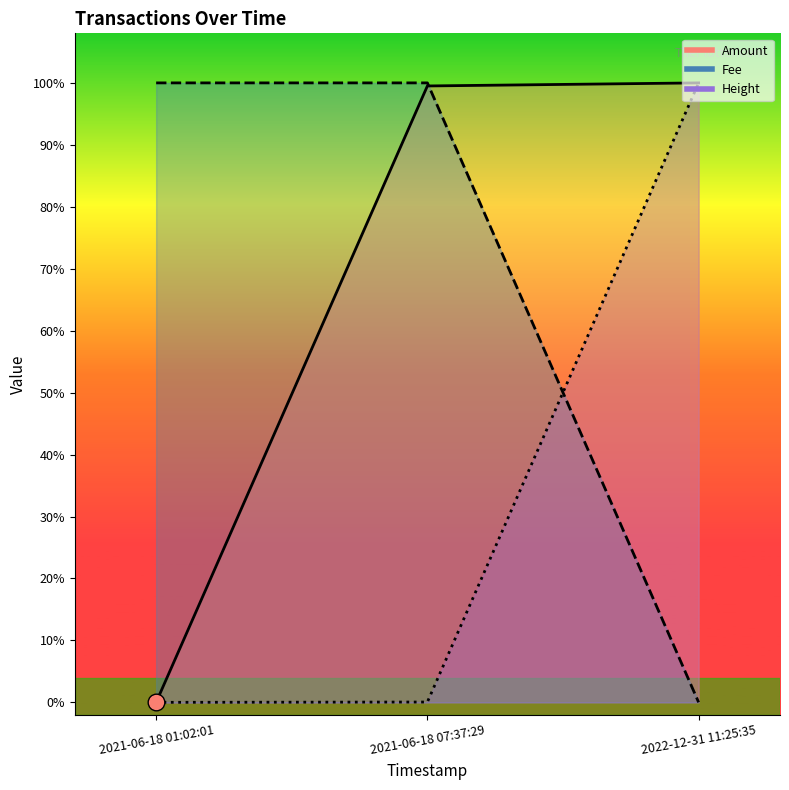

What is the difference between the highest and lowest values at 2022-12-31 11:25:35?

1.0